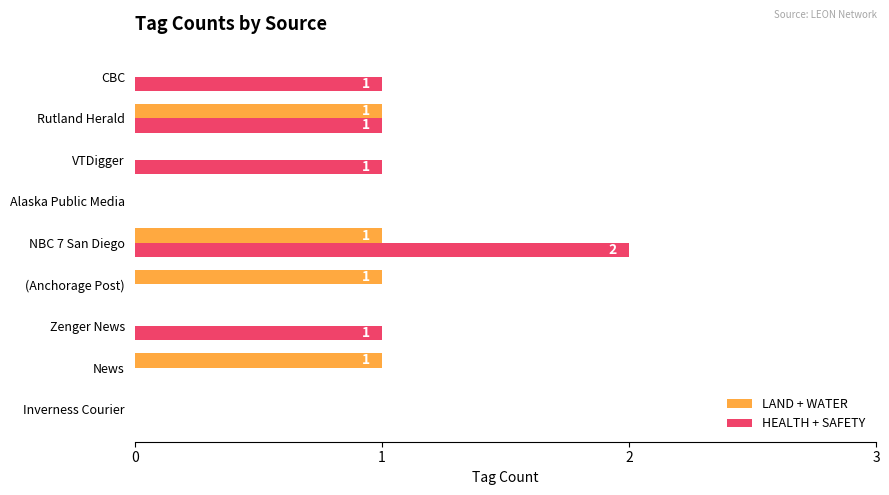

Which series has the largest total across all categories?

HEALTH + SAFETY